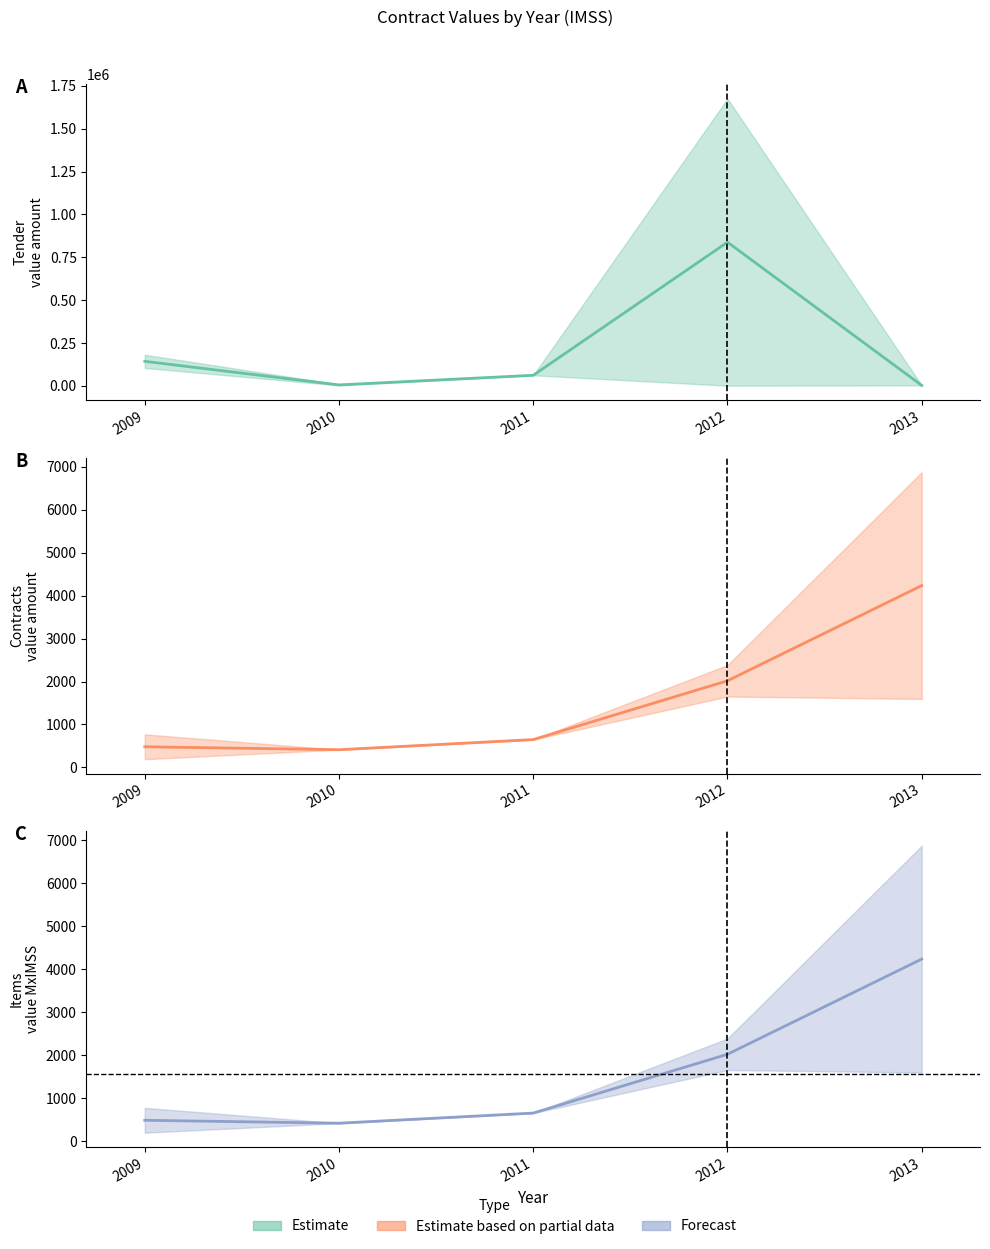

Rank the categories by contracts_value_amount value from highest to lowest.

2013, 2012, 2011, 2009, 2010